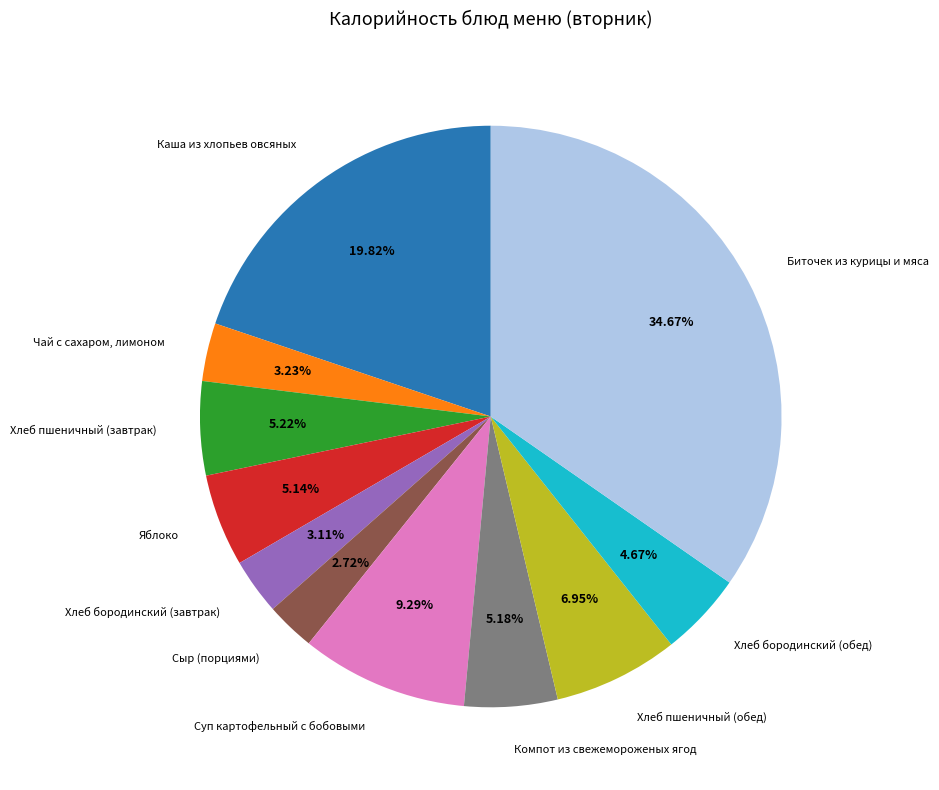

How much of the chart is everything except Чай с сахаром, лимоном?

96.8%